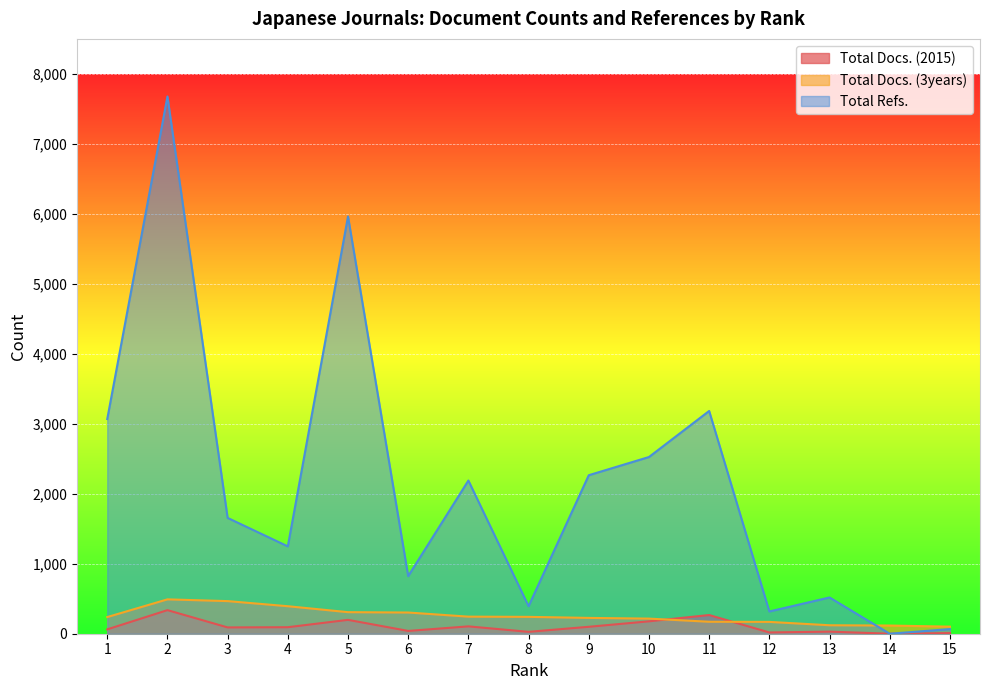

True or false: Total Docs. (3years) has a value of 121 at 13.

True